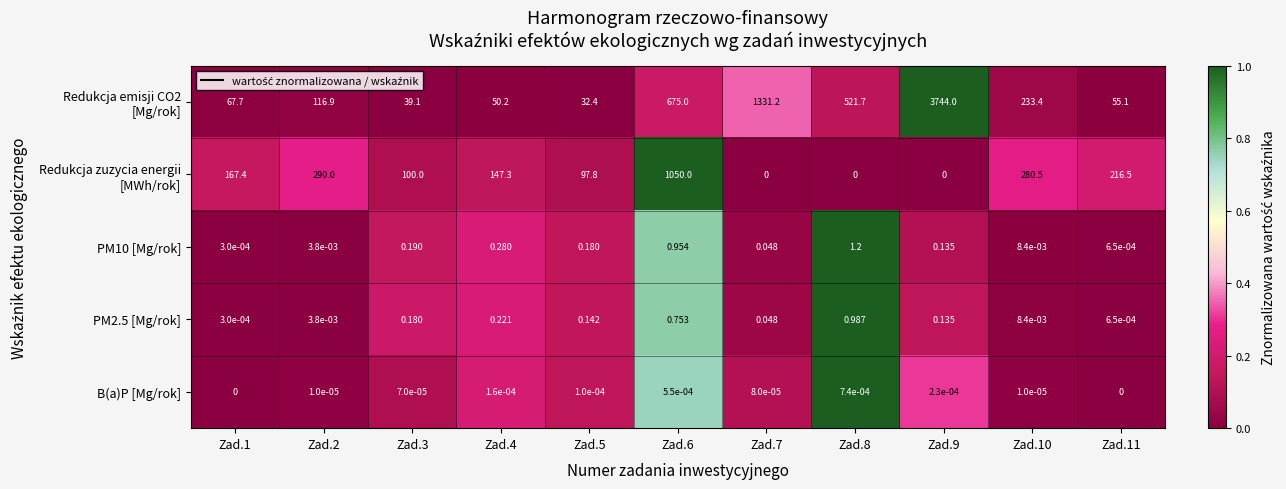

How many categories are shown in the chart?

11